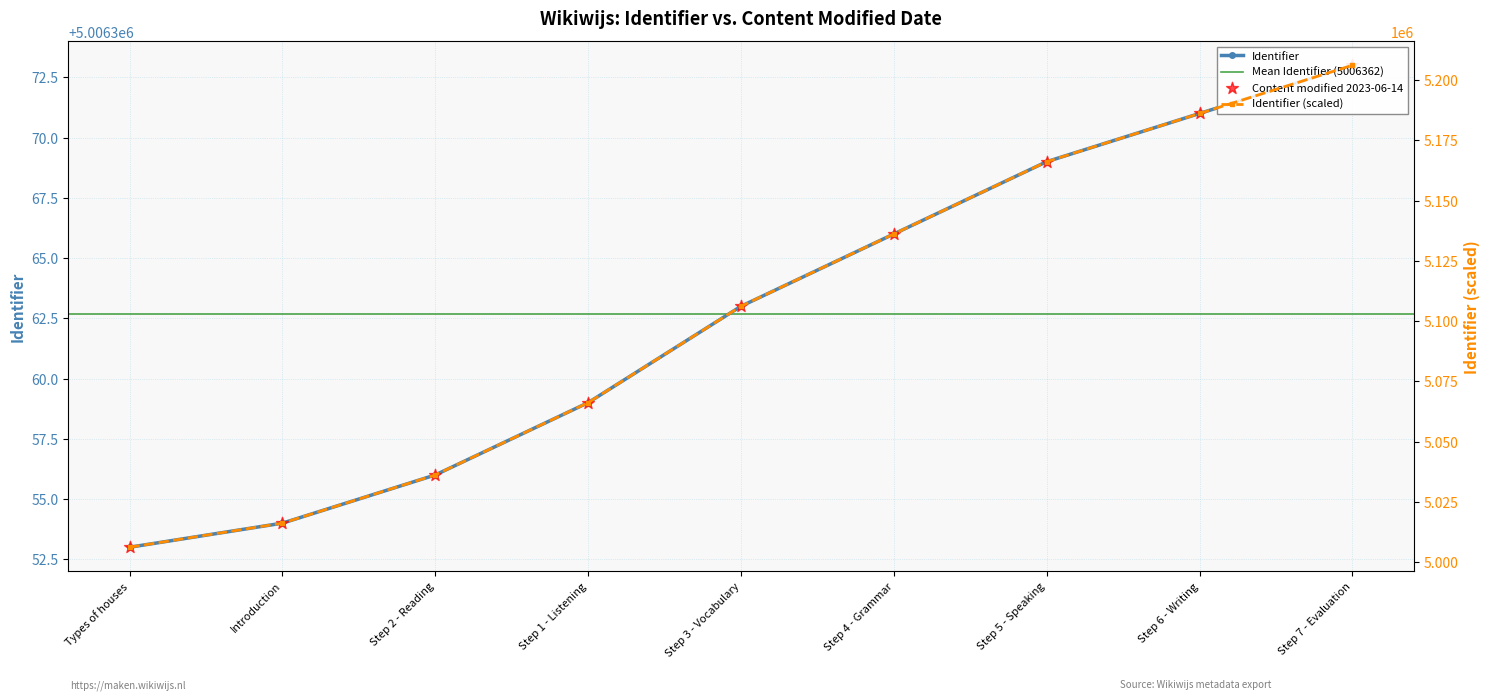

What is the change in value from Types of houses to Step 2 - Reading?

+3